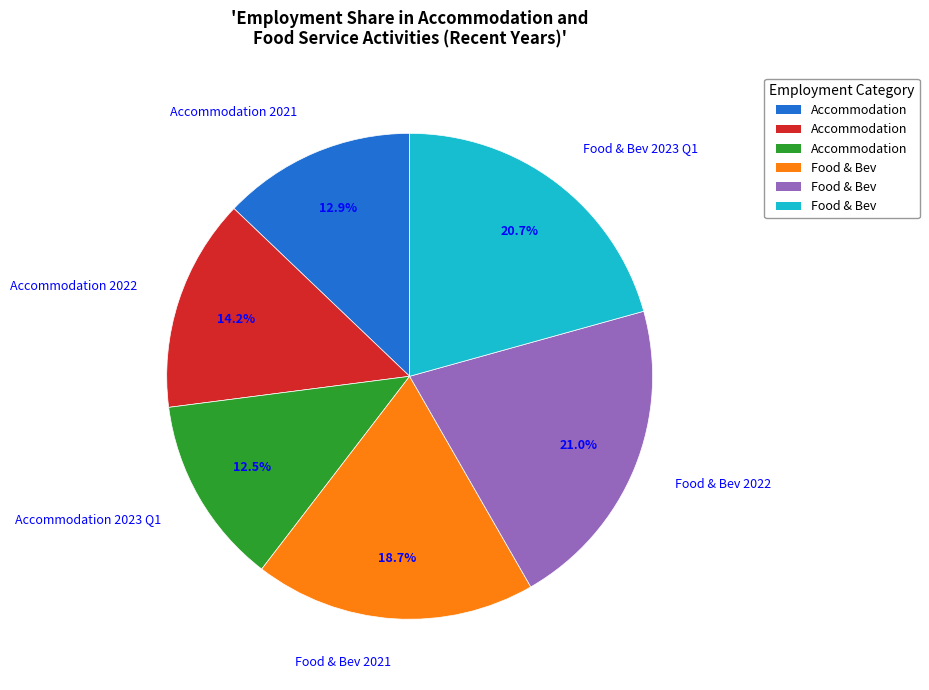

What percentage is NOT represented by Food & Bev 2022?

79.0%